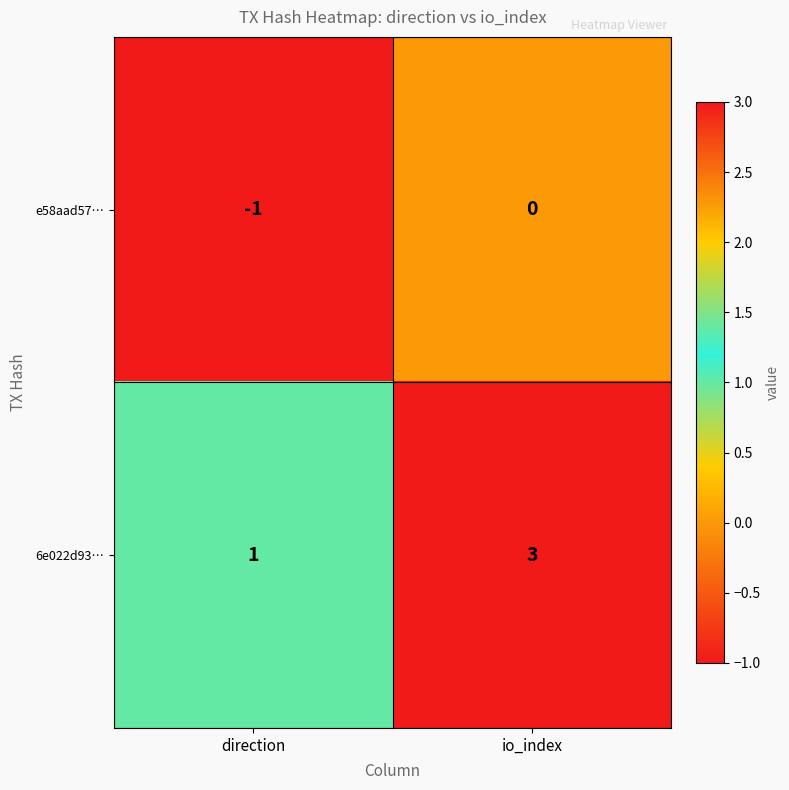

Between direction and io_index, which series saw the biggest shift?

6e022d93…